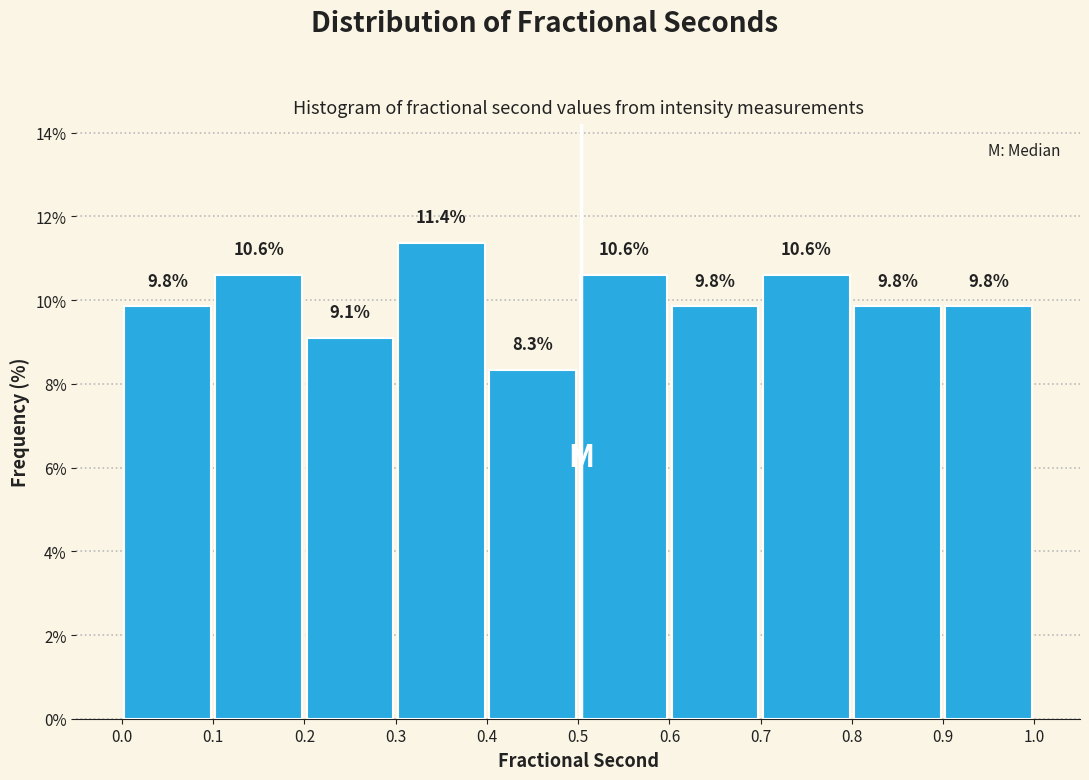

How tall is the bar that spans 0.4 to 0.5 on the x-axis?

8.3